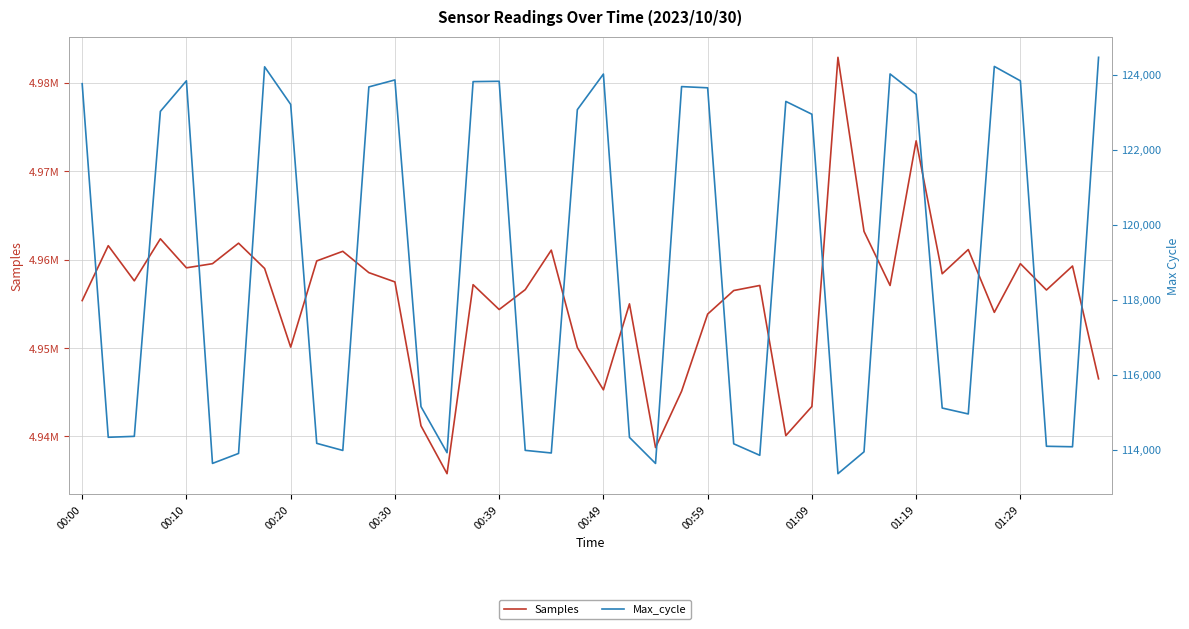

Rank the categories by Max_cycle value from highest to lowest.

39, 35, 01:09, 31, 20, 12, 00:39, 36, 16, 15, 00:00, 23, 11, 24, 32, 27, 01:19, 19, 00:30, 28, 13, 33, 34, 00:20, 00:10, 21, 01:29, 25, 37, 38, 17, 10, 30, 14, 18, 00:59, 26, 00:49, 22, 29